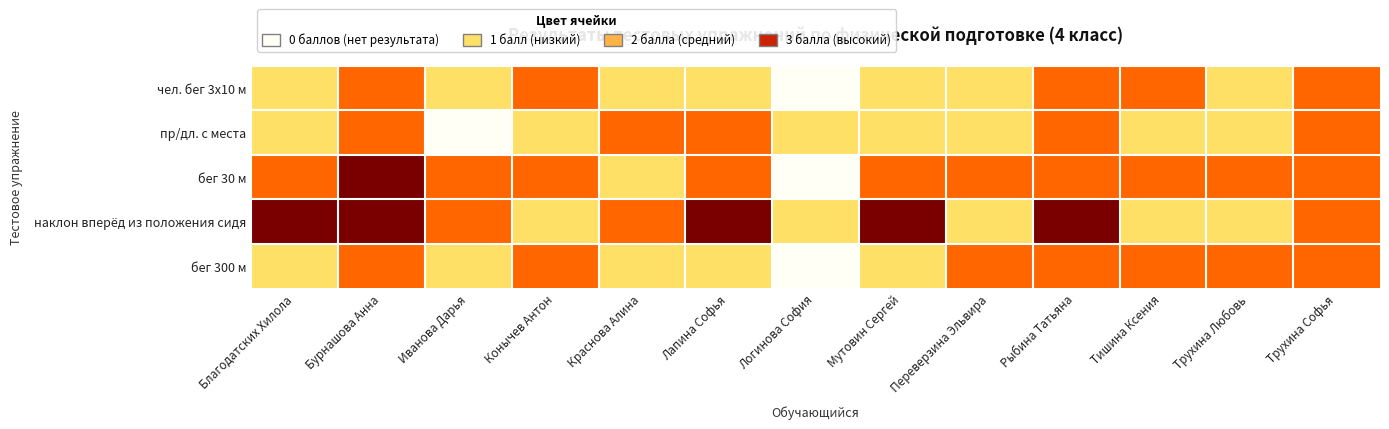

What is the difference between the highest and lowest values at Мутовин Сергей?

2